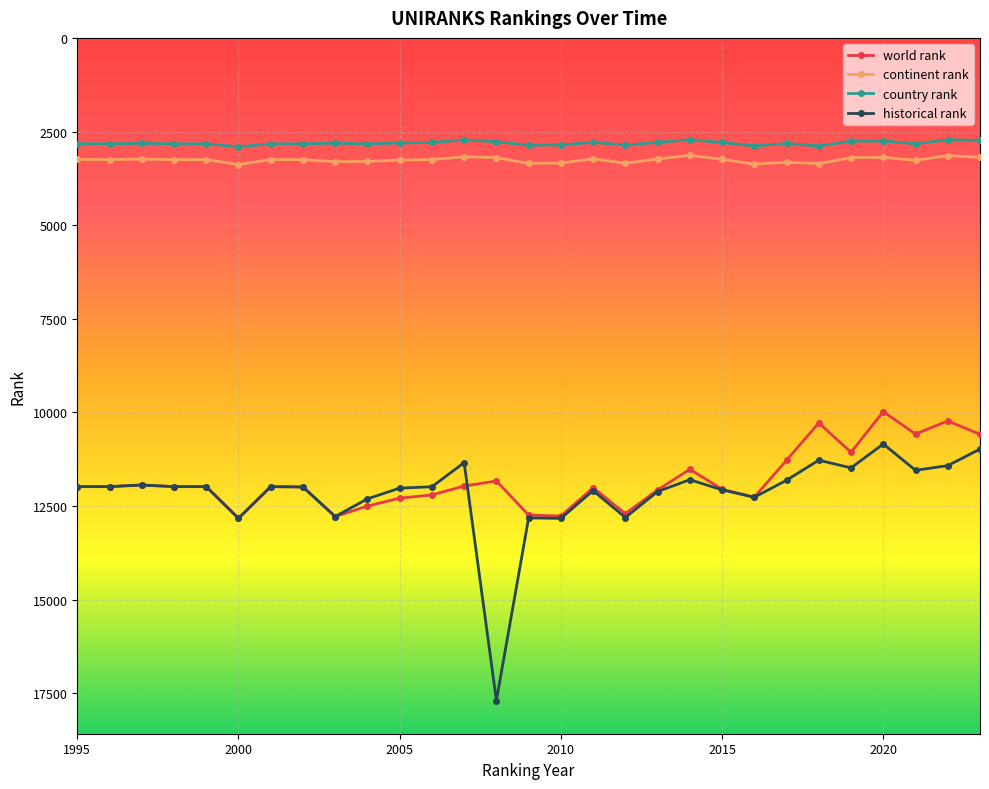

Which series has the widest spread of values?

historical rank